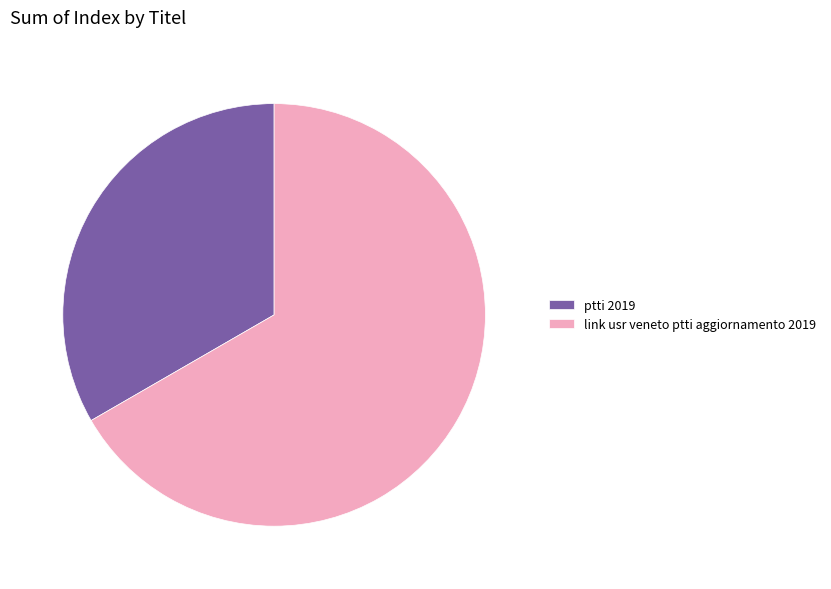

Rank the categories by value from lowest to highest.

ptti 2019, link usr veneto ptti aggiornamento 2019